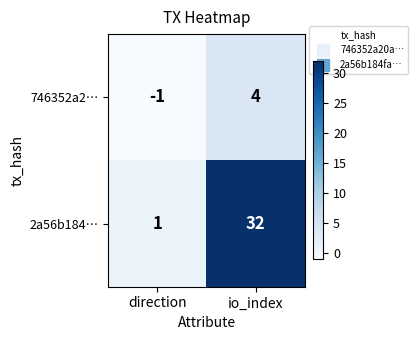

True or false: 2a56b184… has a value of 56 at io_index.

False